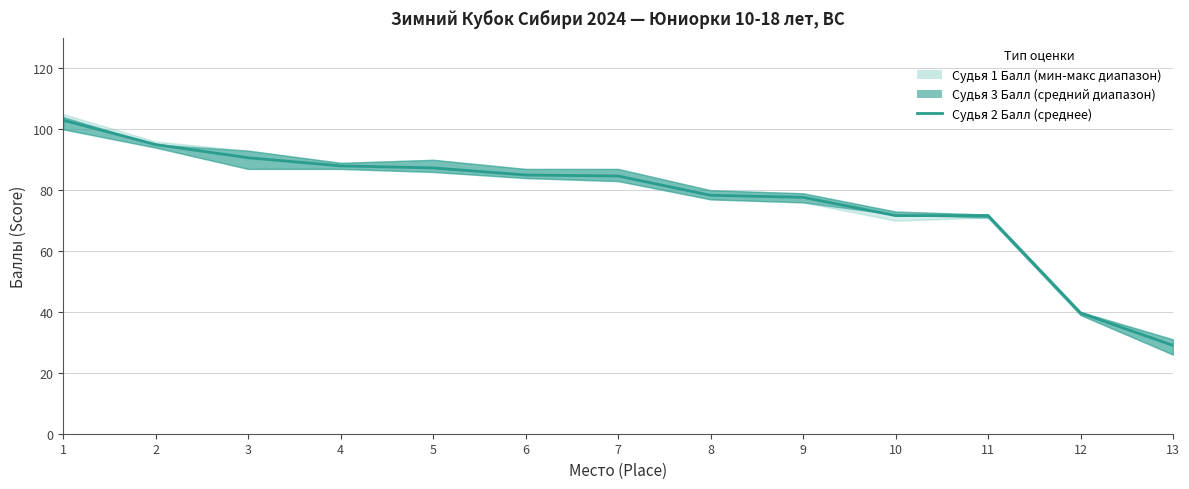

What is the value of the 9th point from the left?

77.7